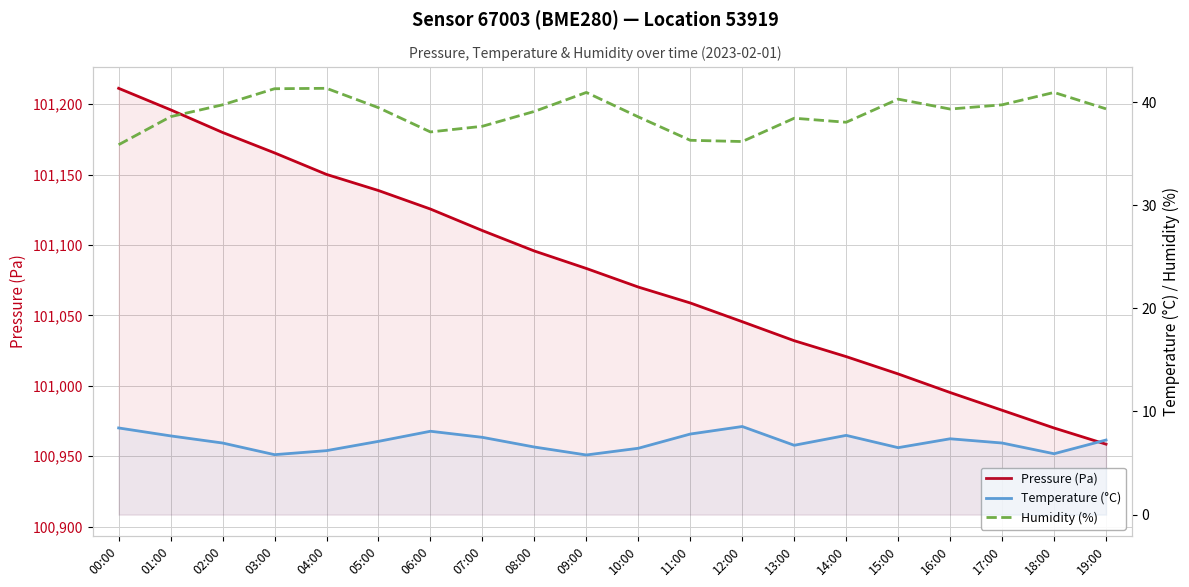

Which category has the highest value in the Pressure (Pa) series?

00:00